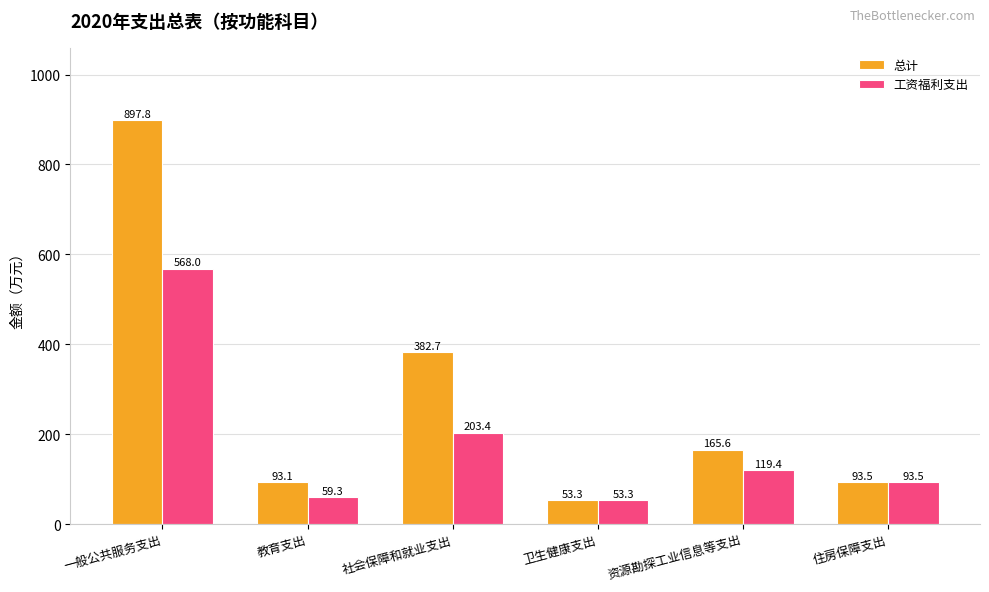

At which category is the sum across all series the highest?

一般公共服务支出